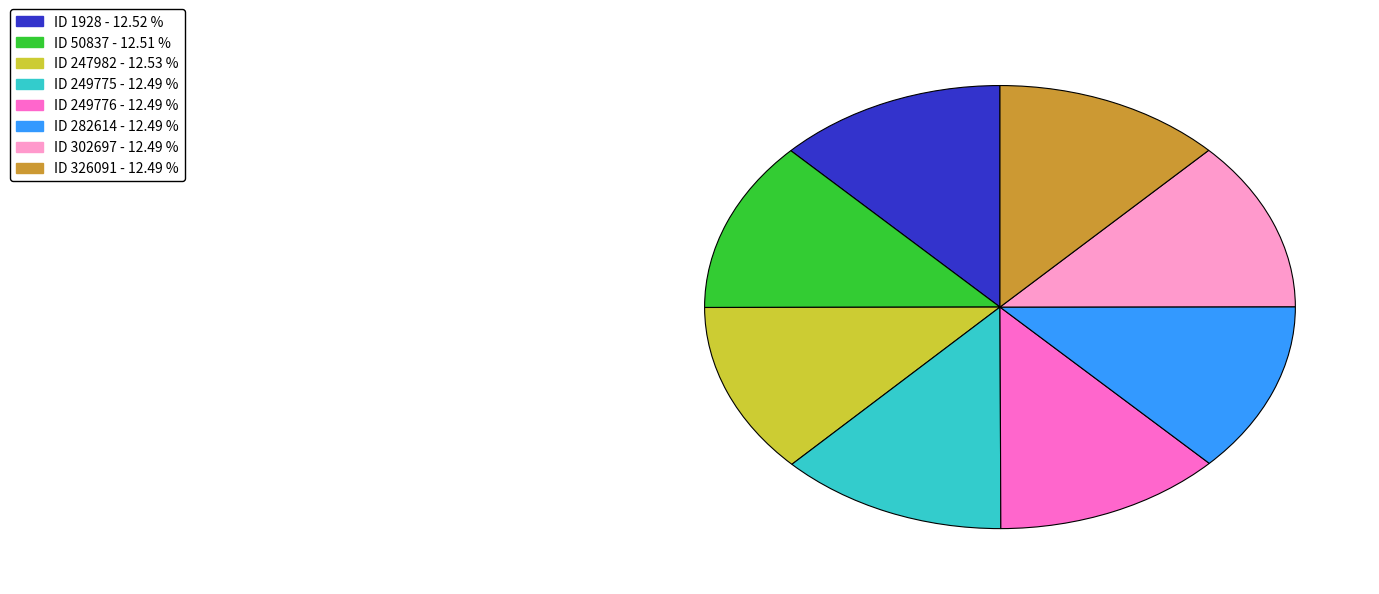

Is there any slice that represents more than half of the pie?

No